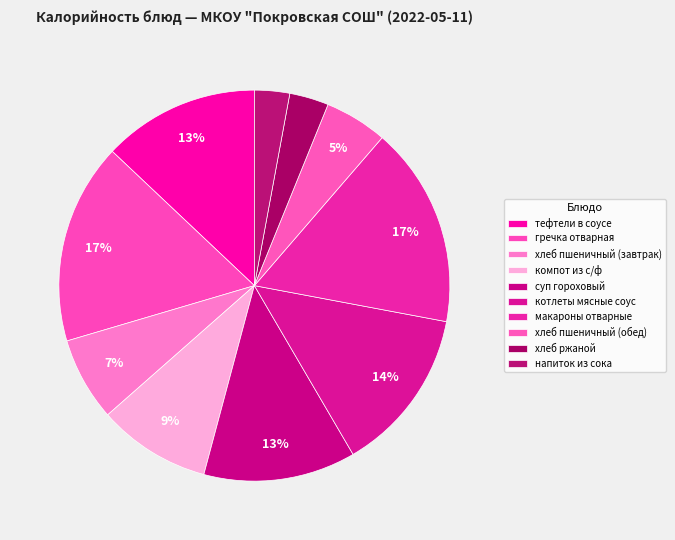

How many slices are in this pie chart?

10